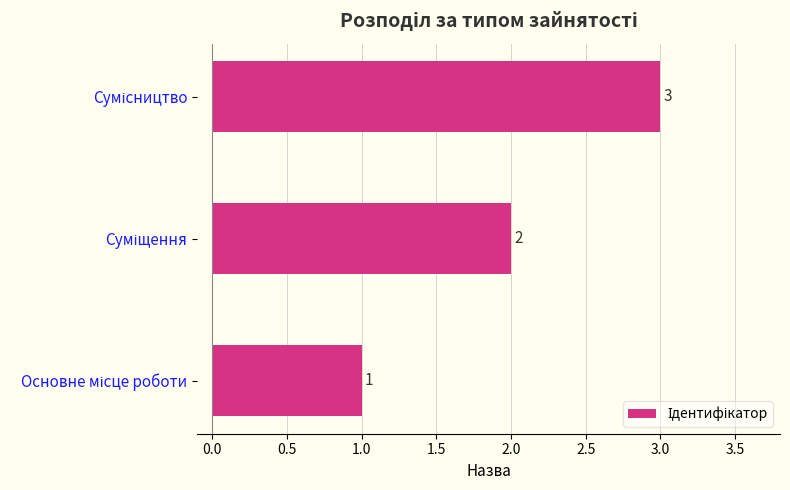

Count the values in the range 1 to 3.

3